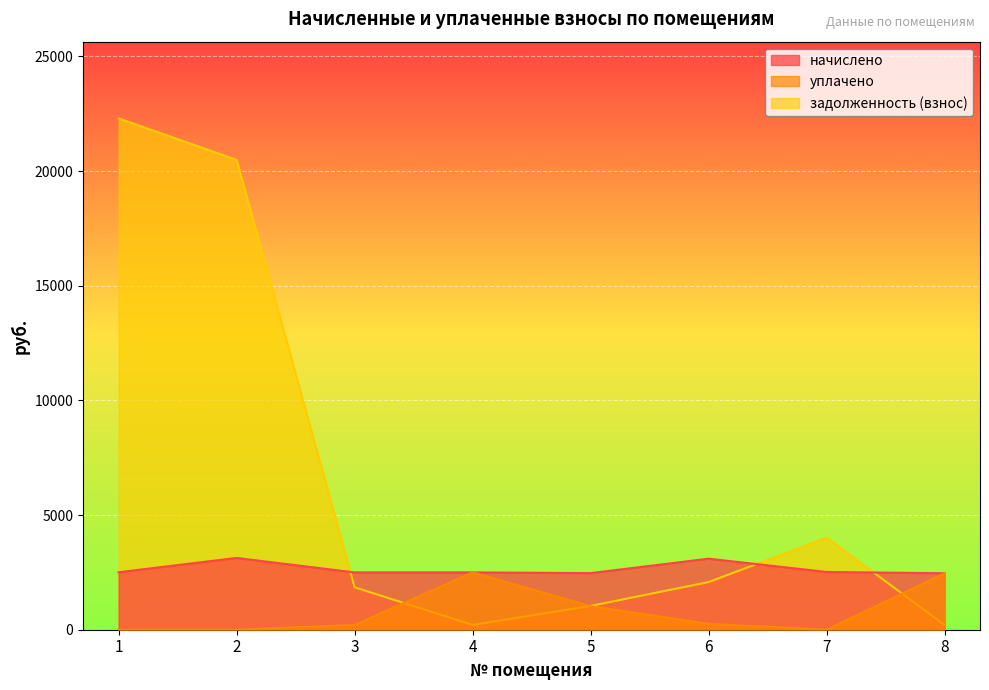

What is the maximum value for задолженность (взнос)?

22296.2